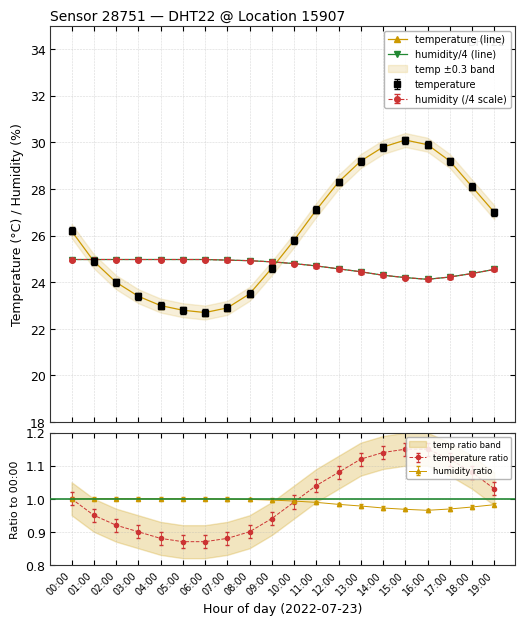

How many times do humidity/4 (line) and temperature (line) cross each other?

2